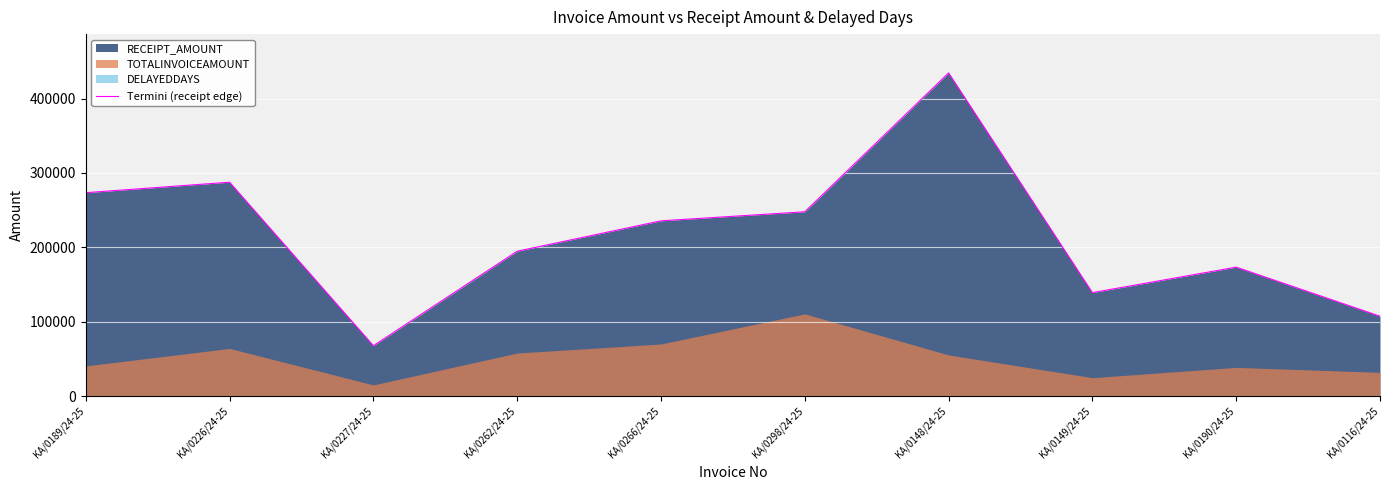

Does the chart display data point markers on the line(s)?

No